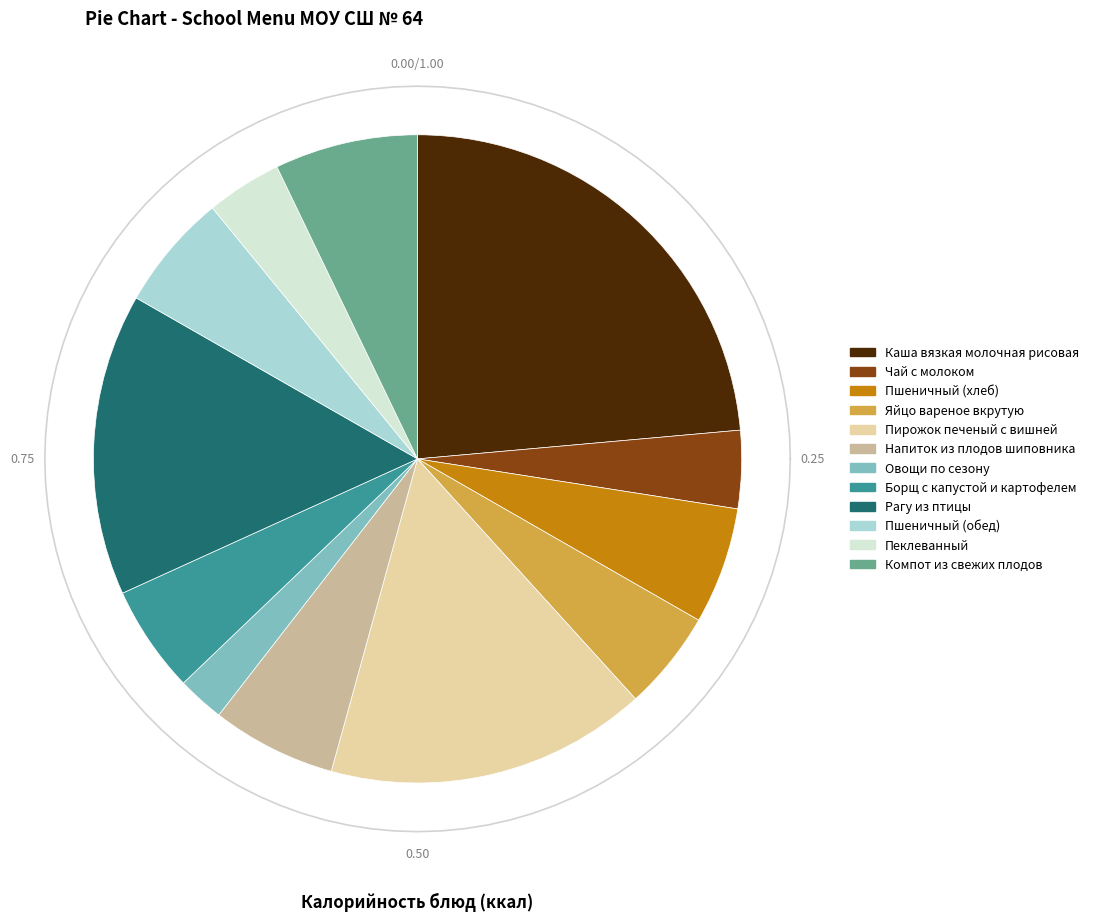

True or false: Пеклеванный accounts for 1% of the total.

False